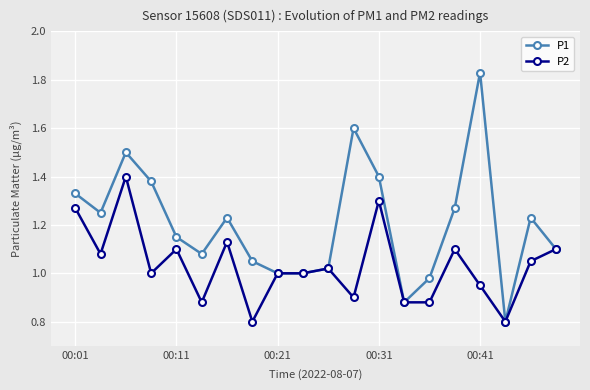

What is the minimum value shown in the chart?

0.8